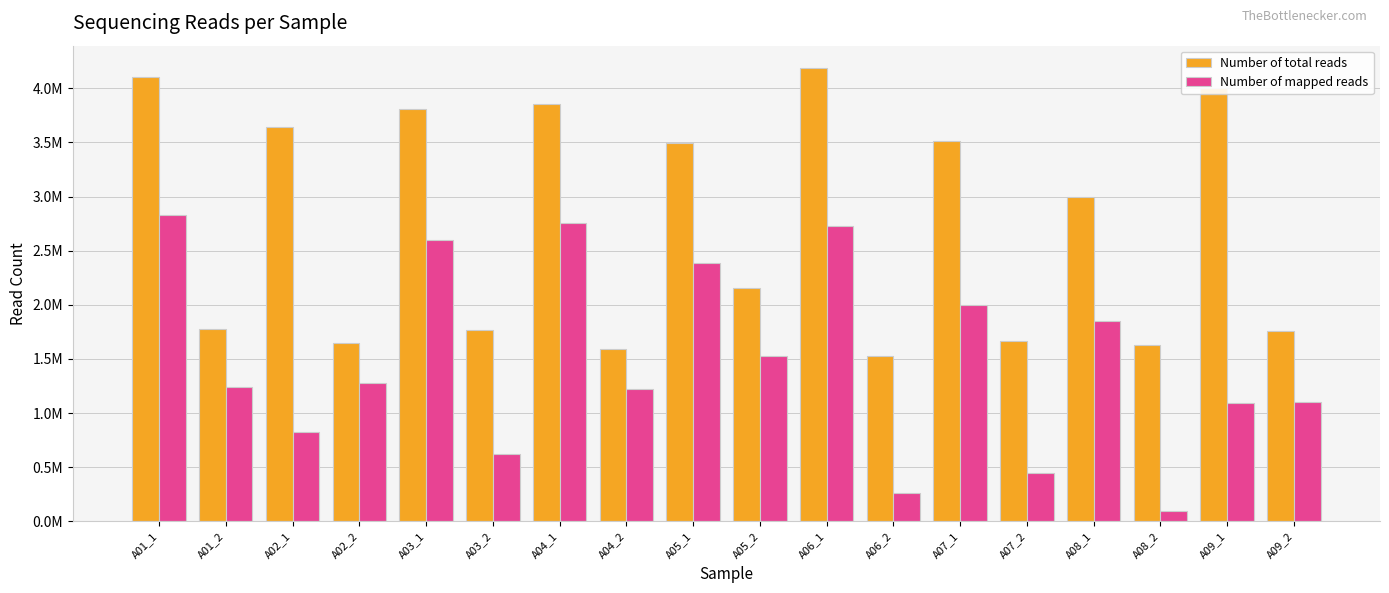

At which category is the sum across all series the highest?

A01_1